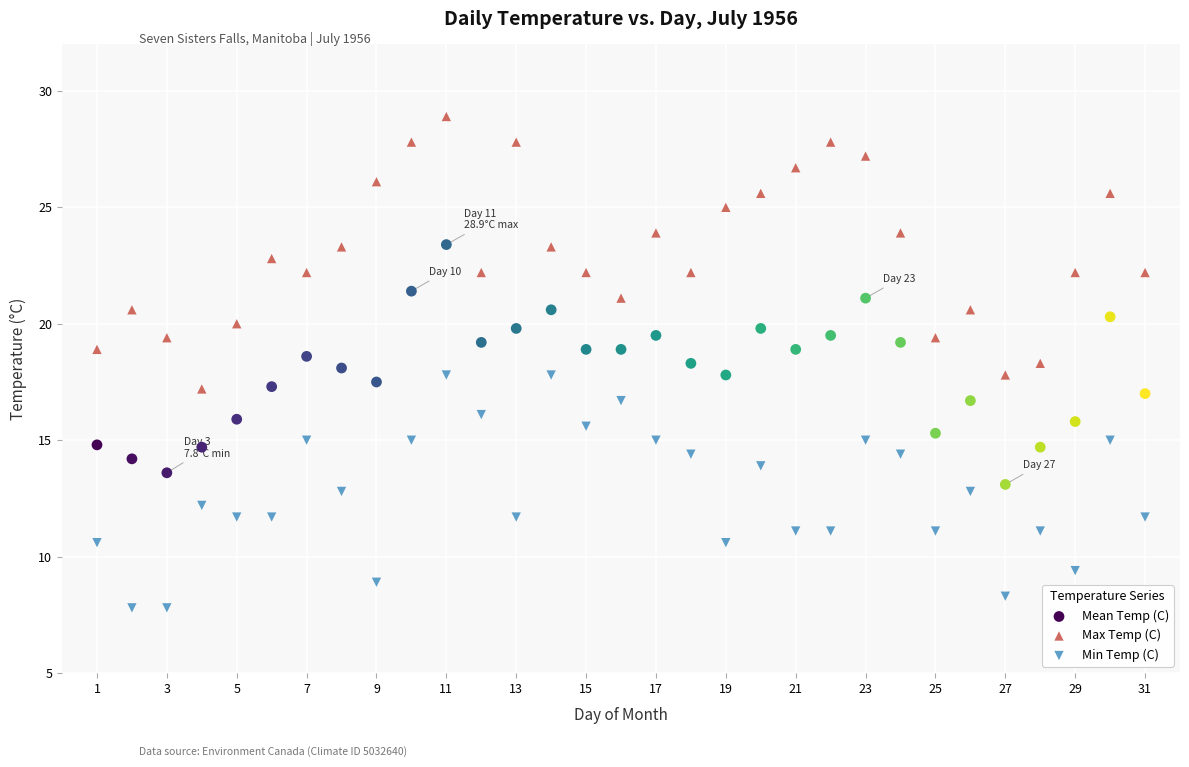

Which series contains the lowest Y value?

Min Temp (C)